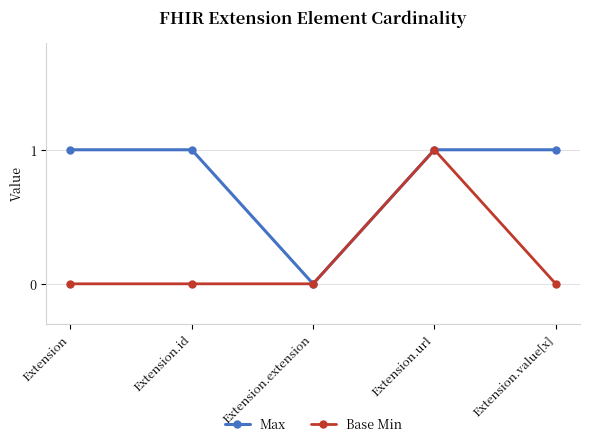

What is the sum of all Max values?

4